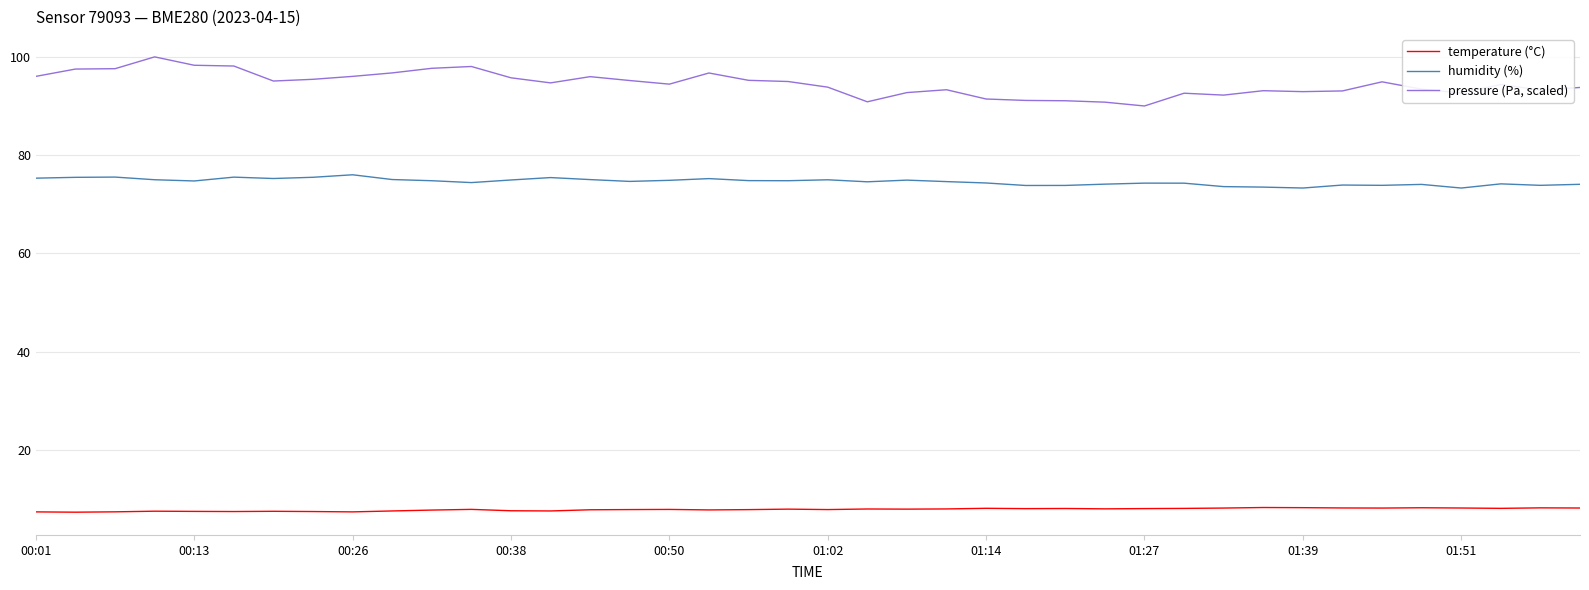

List the series in order of their peak value, lowest first.

temperature (°C), humidity (%), pressure (Pa, scaled)